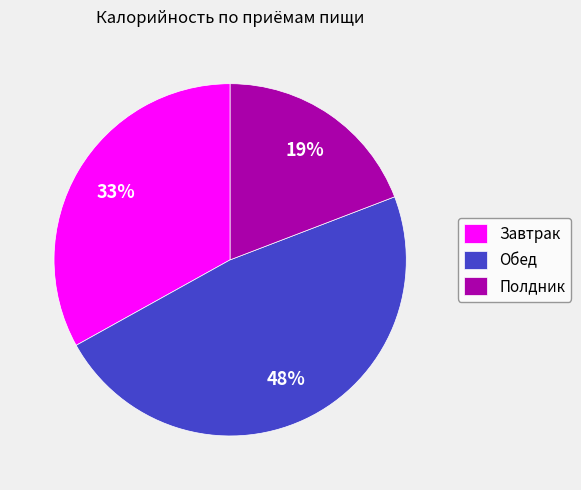

To the nearest percent, what is the average slice percentage?

33%